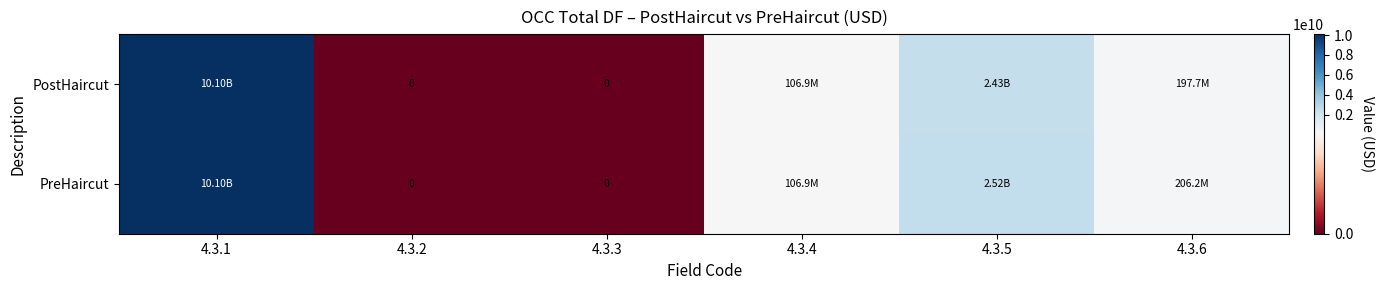

Is it true that PreHaircut equals -6083170095 at 4.3.3?

False